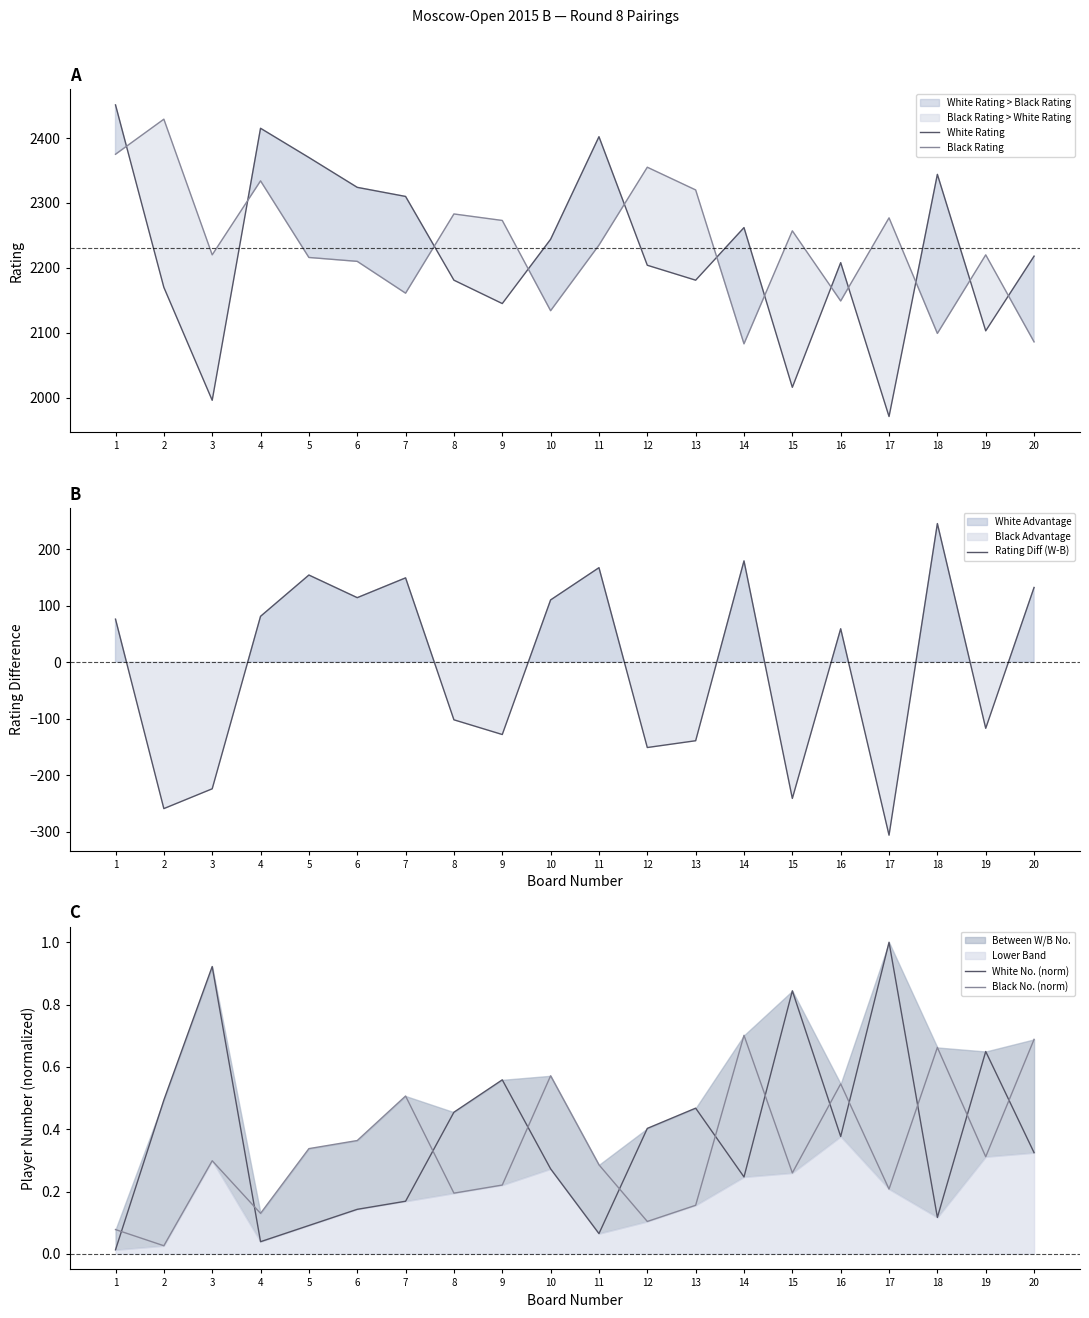

Between 1 and 7, which series saw the biggest shift?

Black Rating